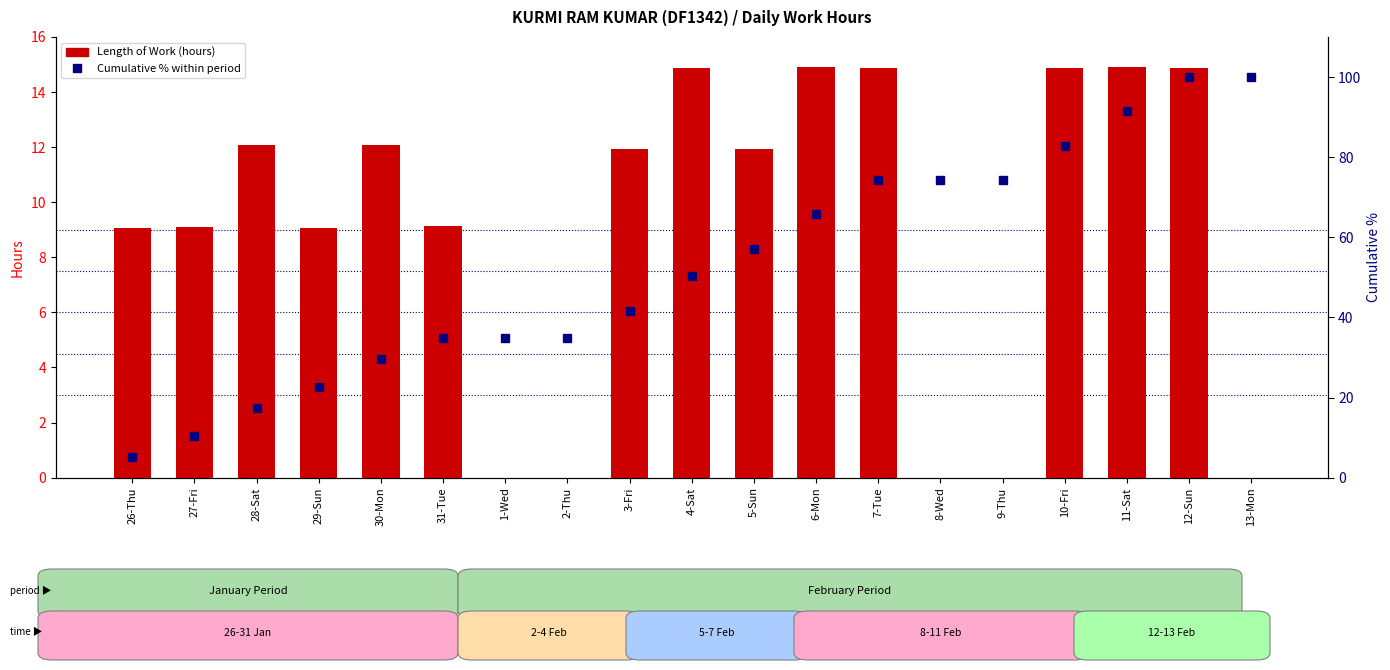

At 11-Sat, list the series in order from smallest to largest.

Length of Work (hours), Cumulative % of hours